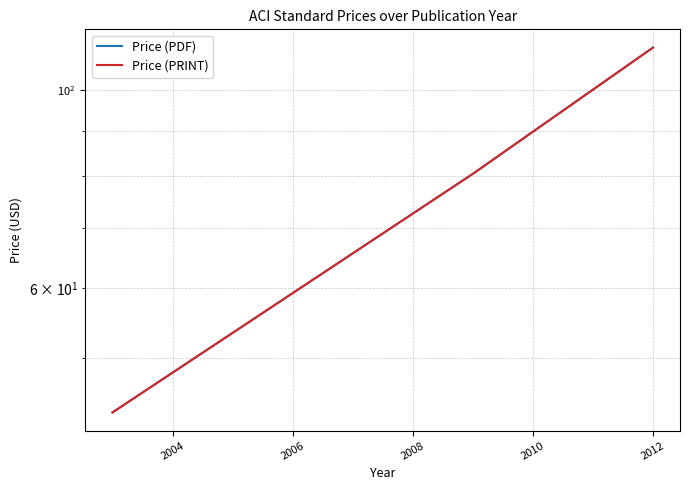

Which series has the largest total across all categories?

Price (PDF)